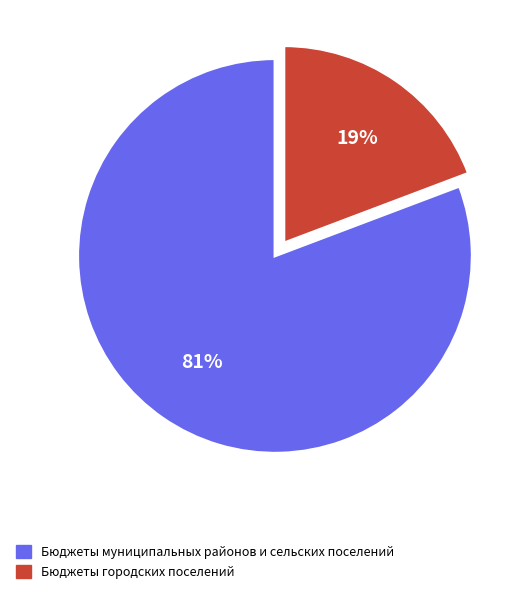

Which category accounts for the majority?

Бюджеты муниципальных районов и сельских поселений